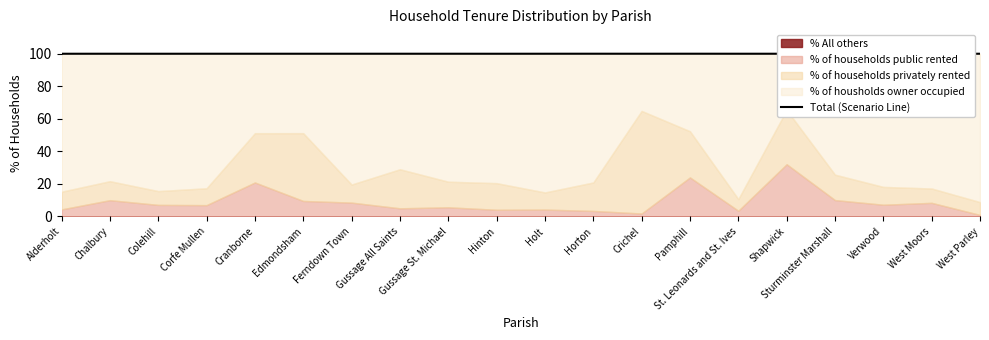

Where is the data nearest to the value 100?

Chalbury